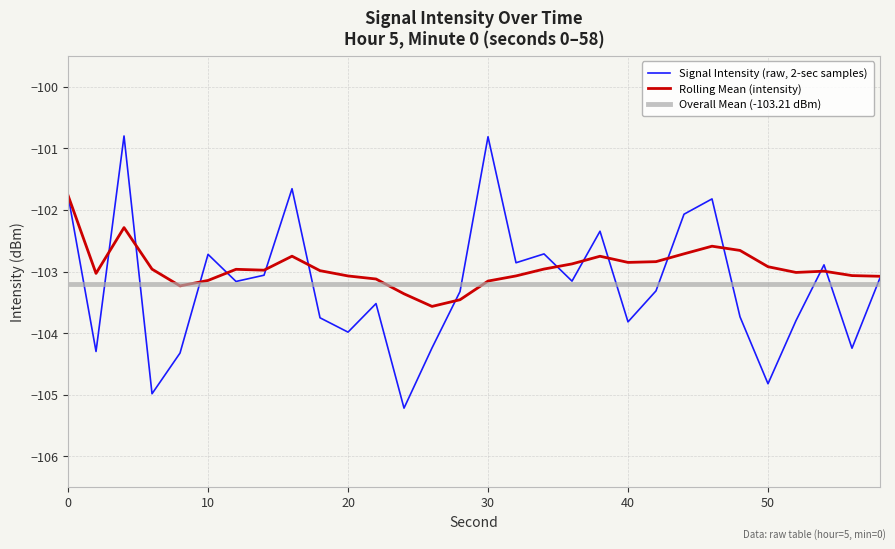

What is the highest value of the Rolling Mean (intensity) series?

-101.8